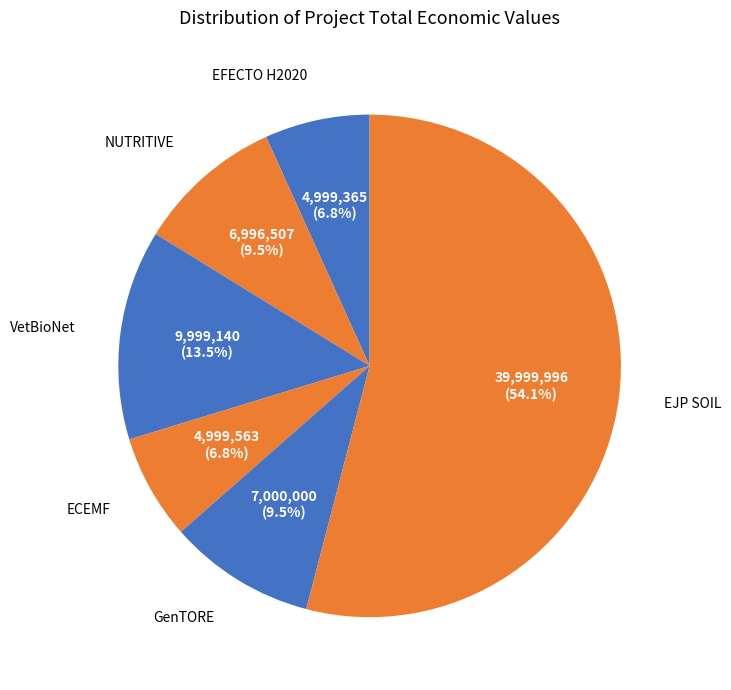

How many segments does this pie chart have?

6